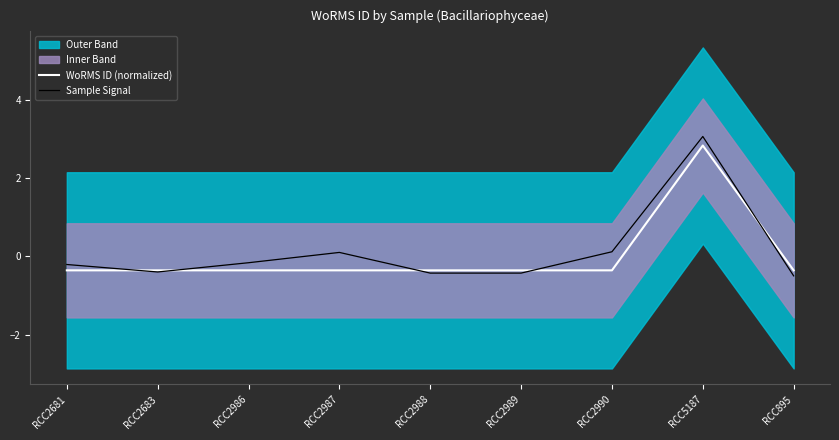

Is this an area chart (filled region under the line)?

No